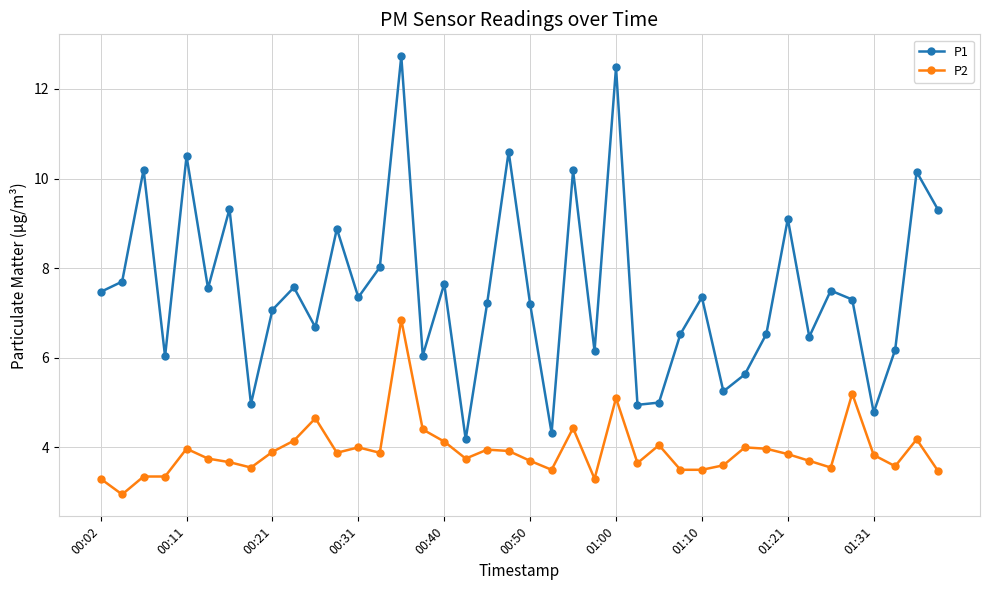

What is the value of the P1 point at the 34th from the left?

6.5